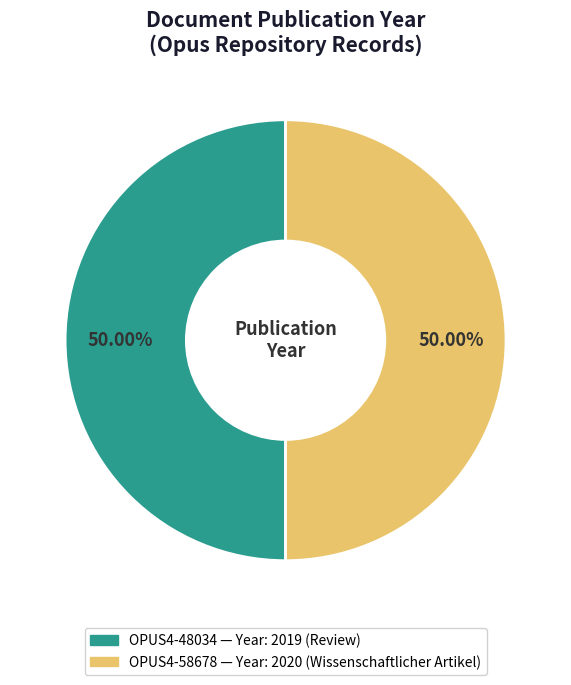

Is there a majority slice in this chart?

Yes